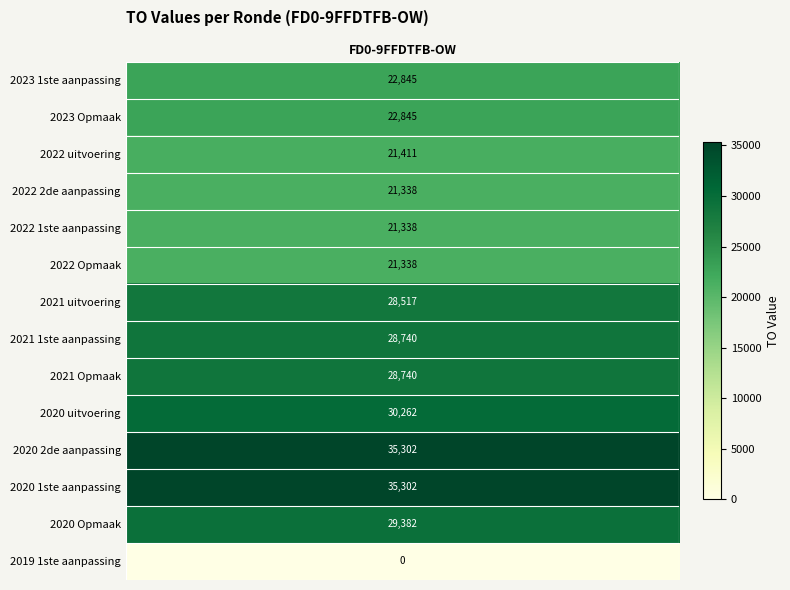

What value does the data have at 2022 uitvoering?

21411